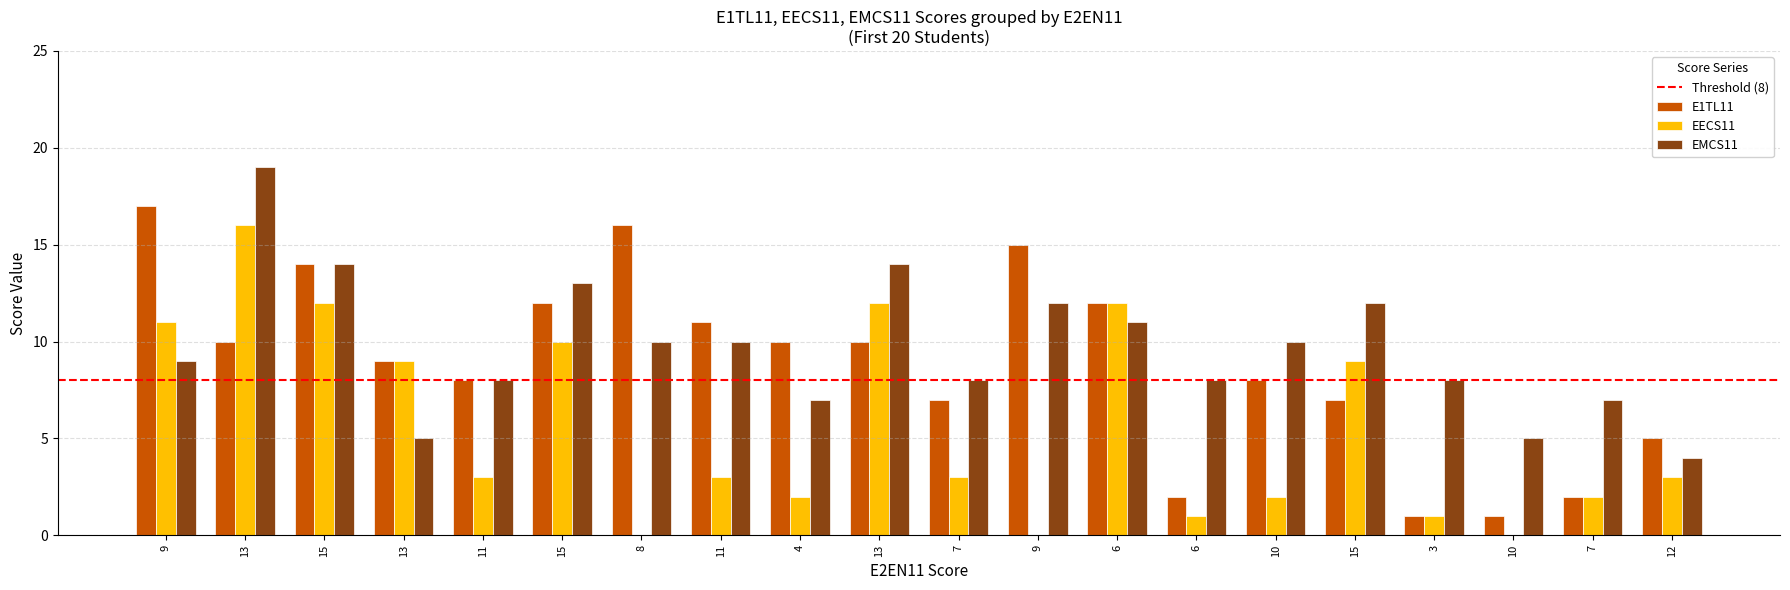

Which series has the largest range (max minus min)?

E1TL11